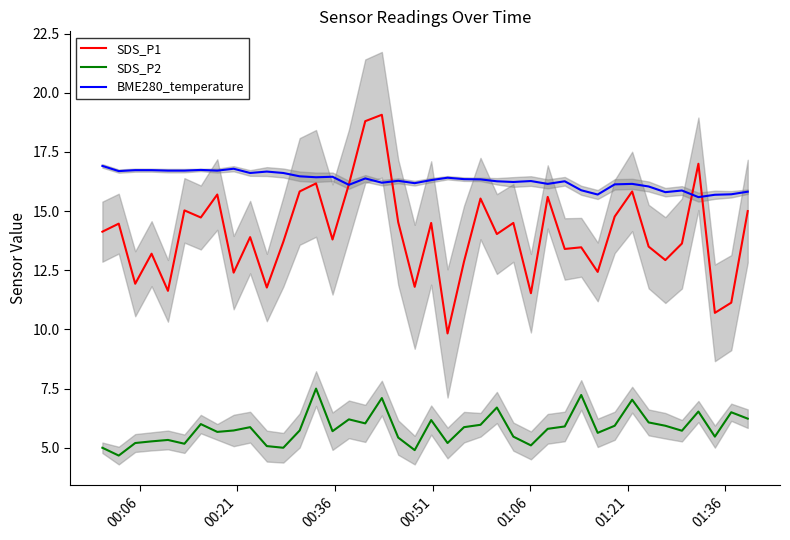

True or false: SDS_P1 and SDS_P2 cross at least once.

False